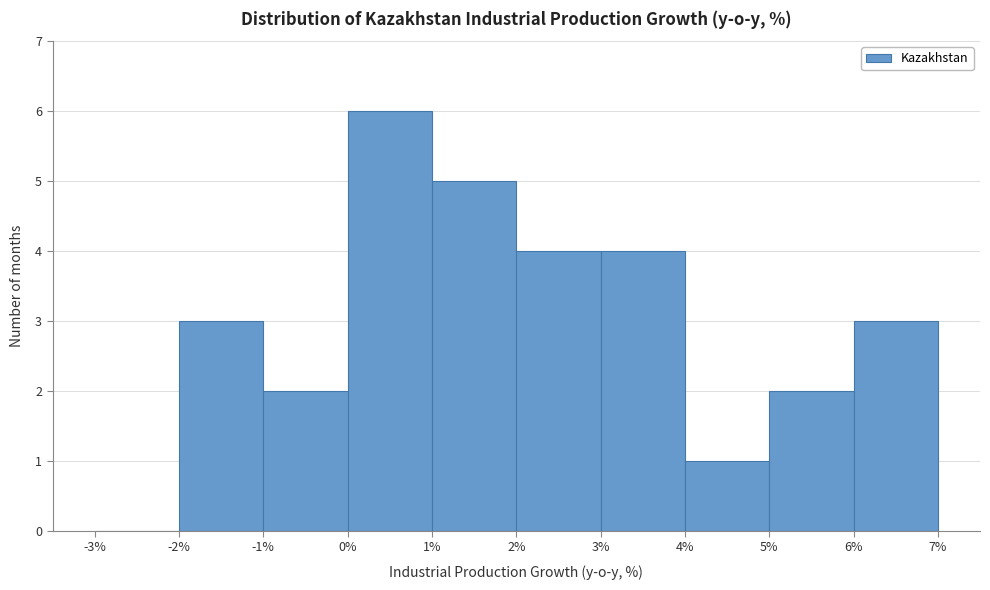

Reading left to right, list every bar in this chart as the range it spans on the x-axis followed by its height. The values are not printed on the chart, so give them approximately, as read against the axis.

-3% to -2%: 0
-2% to -1%: 3
-1% to 0%: 2
0% to 1%: 6
1% to 2%: 5
2% to 3%: 4
3% to 4%: 4
4% to 5%: 1
5% to 6%: 2
6% to 7%: 3